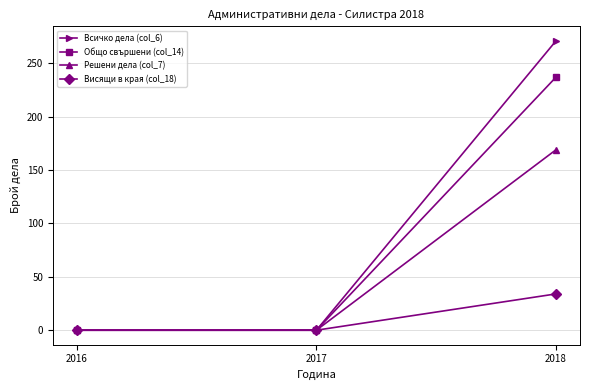

Reading left to right, what are all the values shown in this chart?

Всичко дела (col_6): 2016=0	2017=0	2018=271
Общо свършени (col_14): 2016=0	2017=0	2018=237
Решени дела (col_7): 2016=0	2017=0	2018=169
Висящи в края (col_18): 2016=0	2017=0	2018=34